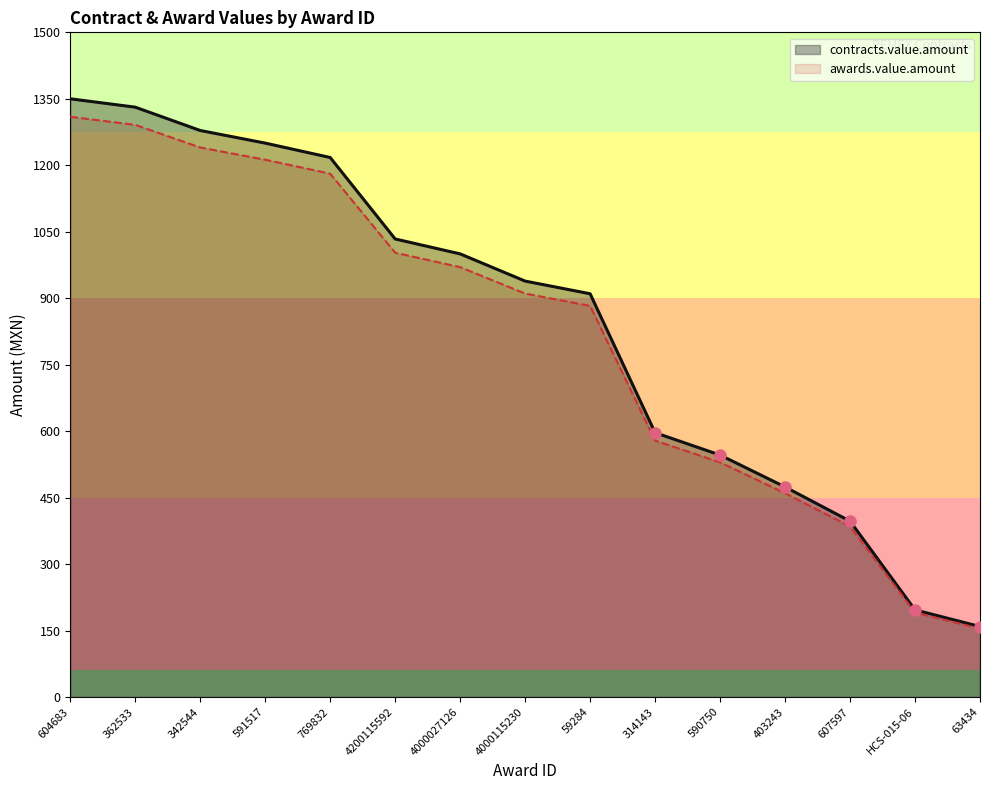

How many lines are shown in the chart?

2